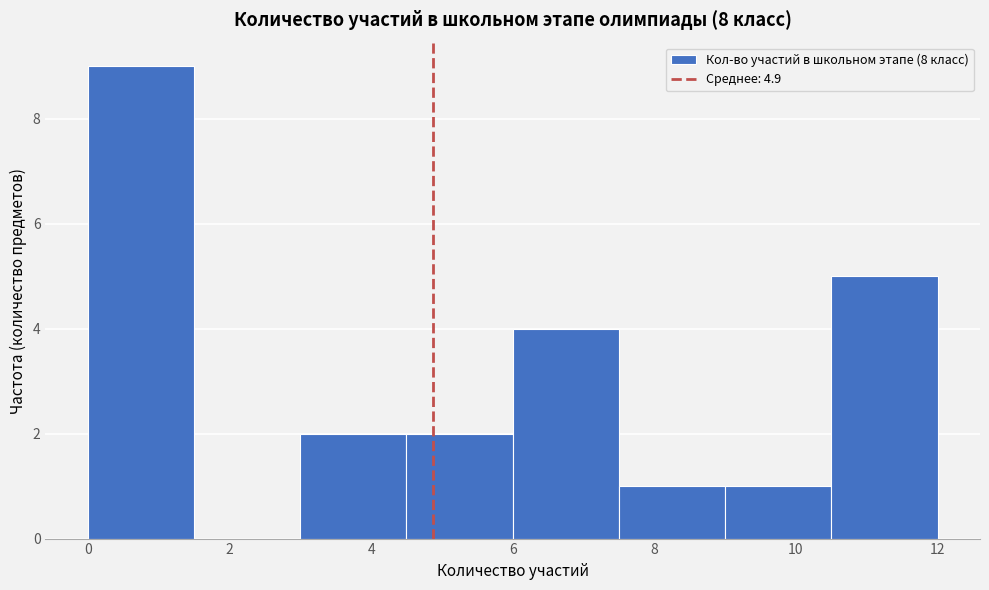

Reading left to right, list every bar in this chart as the range it spans on the x-axis followed by its height. Neither the bar edges nor the heights are printed on the chart, so give them approximately, as read against the axes.

0.0 to 1.5: 9
1.5 to 3.0: 0
3.0 to 4.5: 2
4.5 to 6.0: 2
6.0 to 7.5: 4
7.5 to 9.0: 1
9.0 to 10.5: 1
10.5 to 12.0: 5